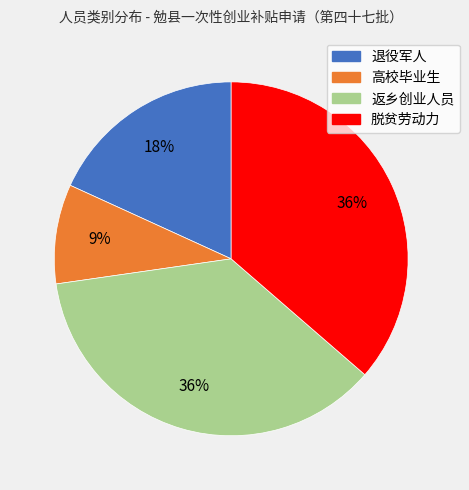

Is 返乡创业人员 the majority of the pie?

No